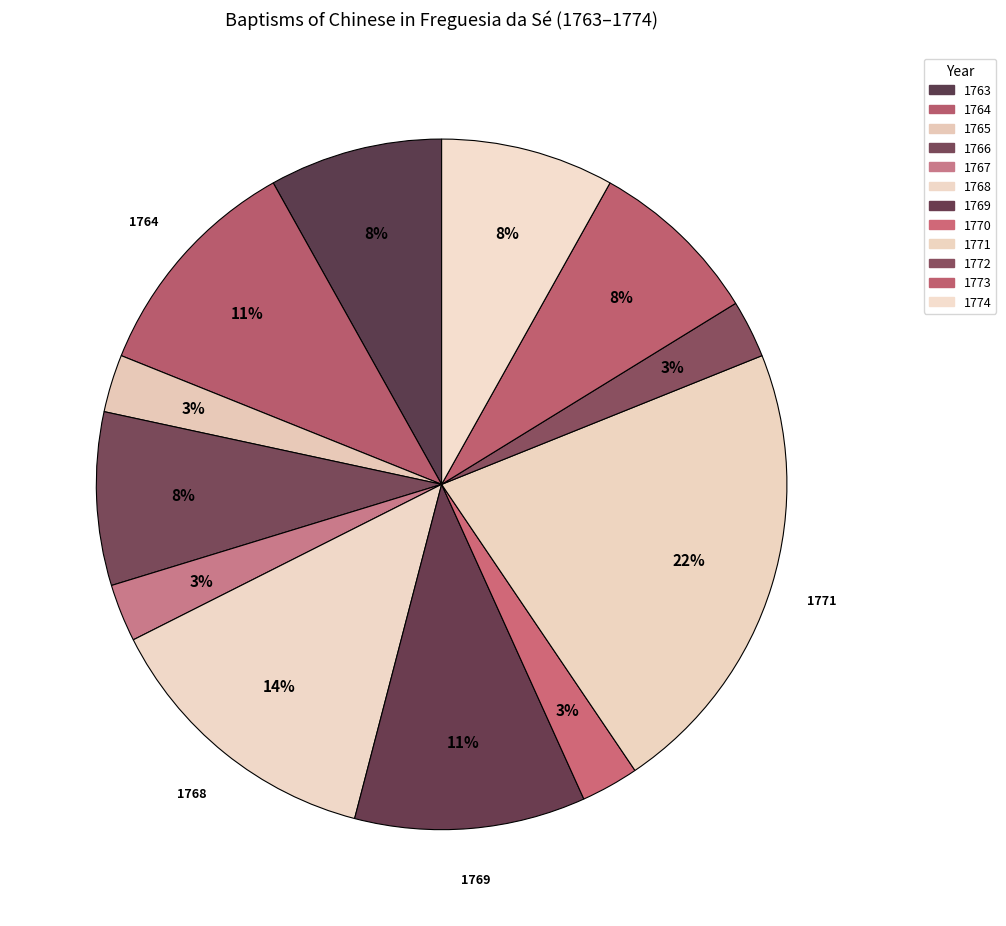

How many segments does this pie chart have?

12